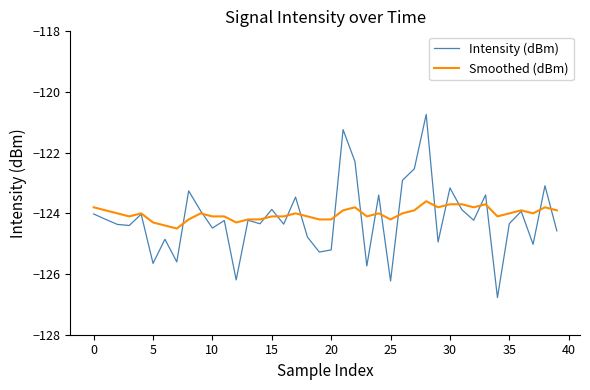

Which series has the widest spread of values?

Intensity (dBm)